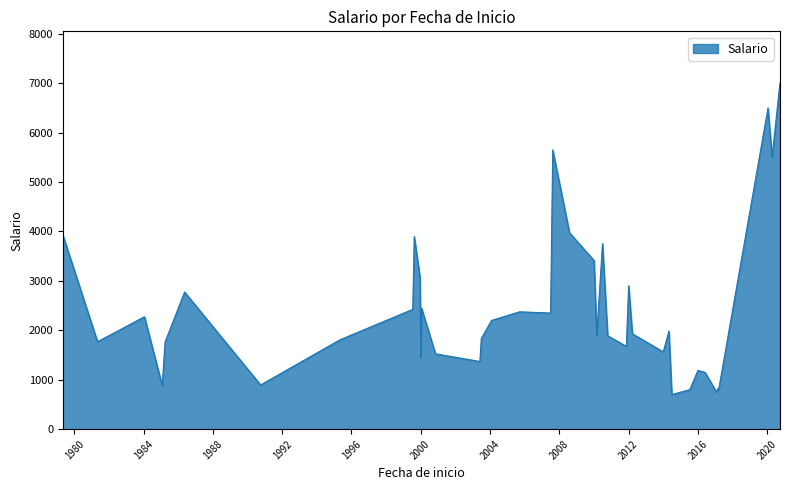

Does the chart have visible grid lines?

No